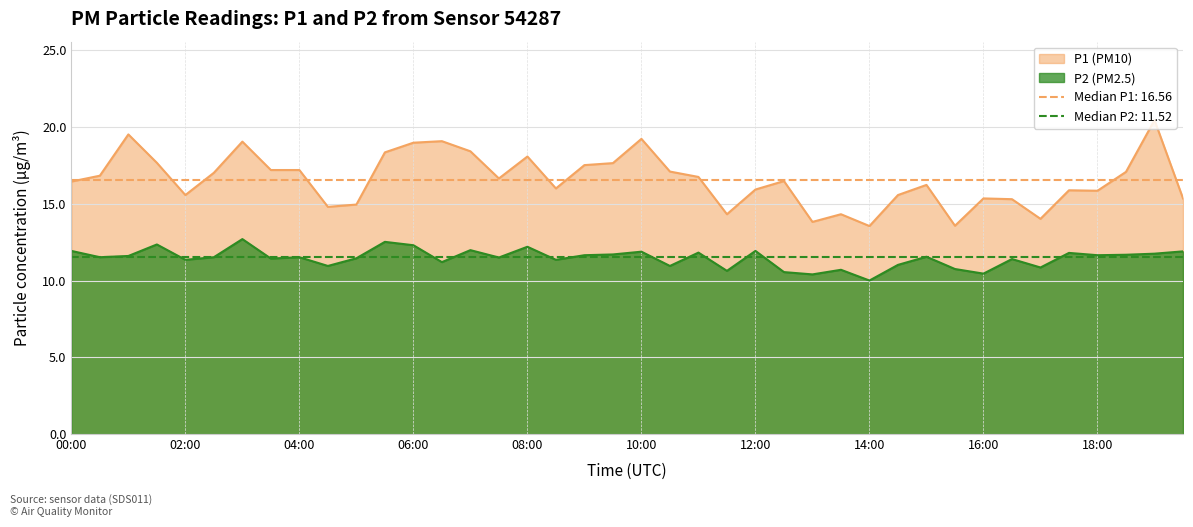

Which series has the widest spread of values?

P1